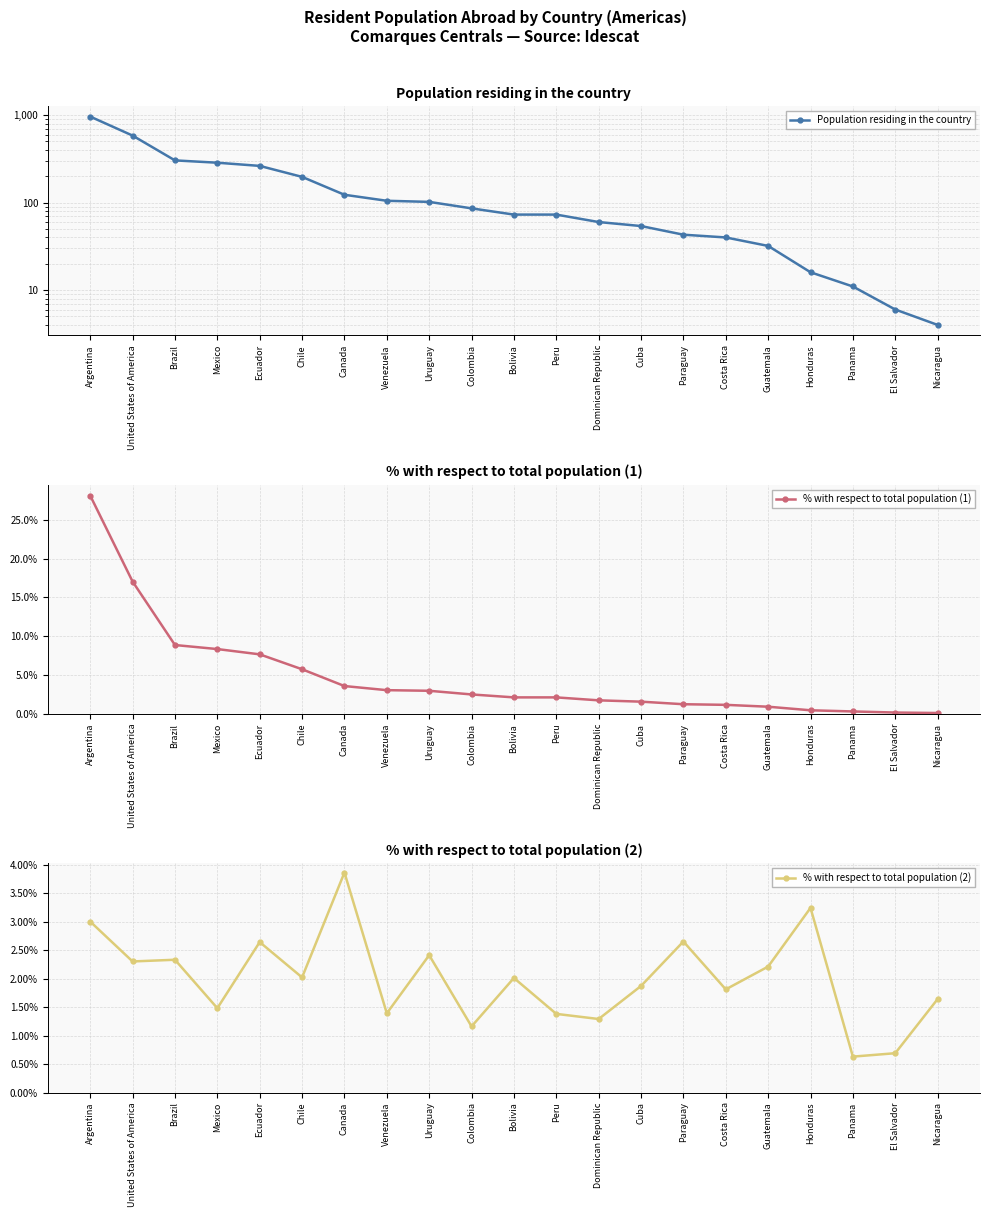

True or false: % with respect to total population (1) has more than 1 interior local peaks.

False